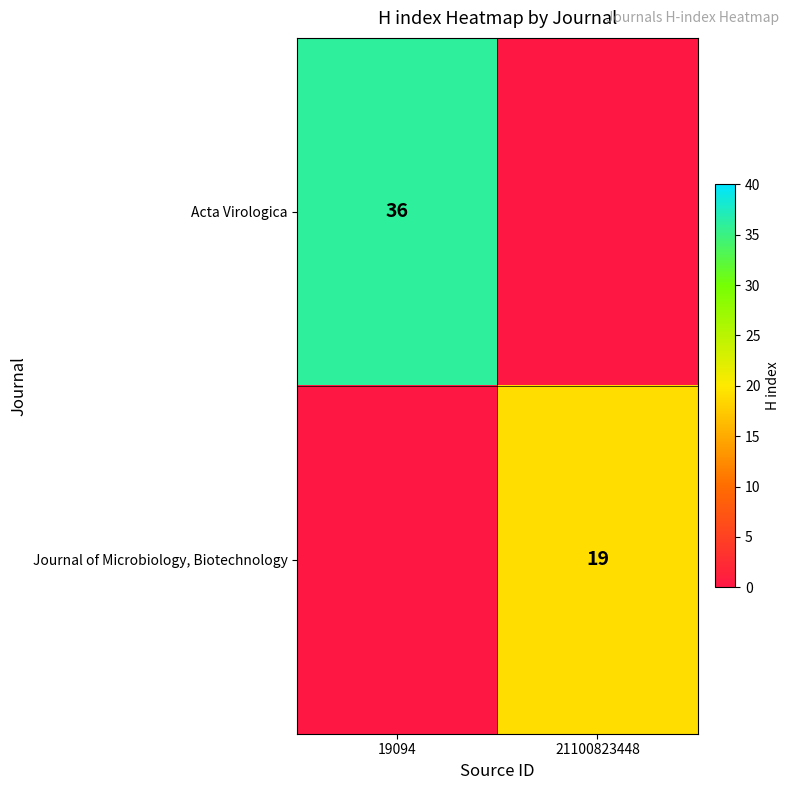

True or false: Journal of Microbiology, Biotechnology has a value of 19 at 21100823448.

True